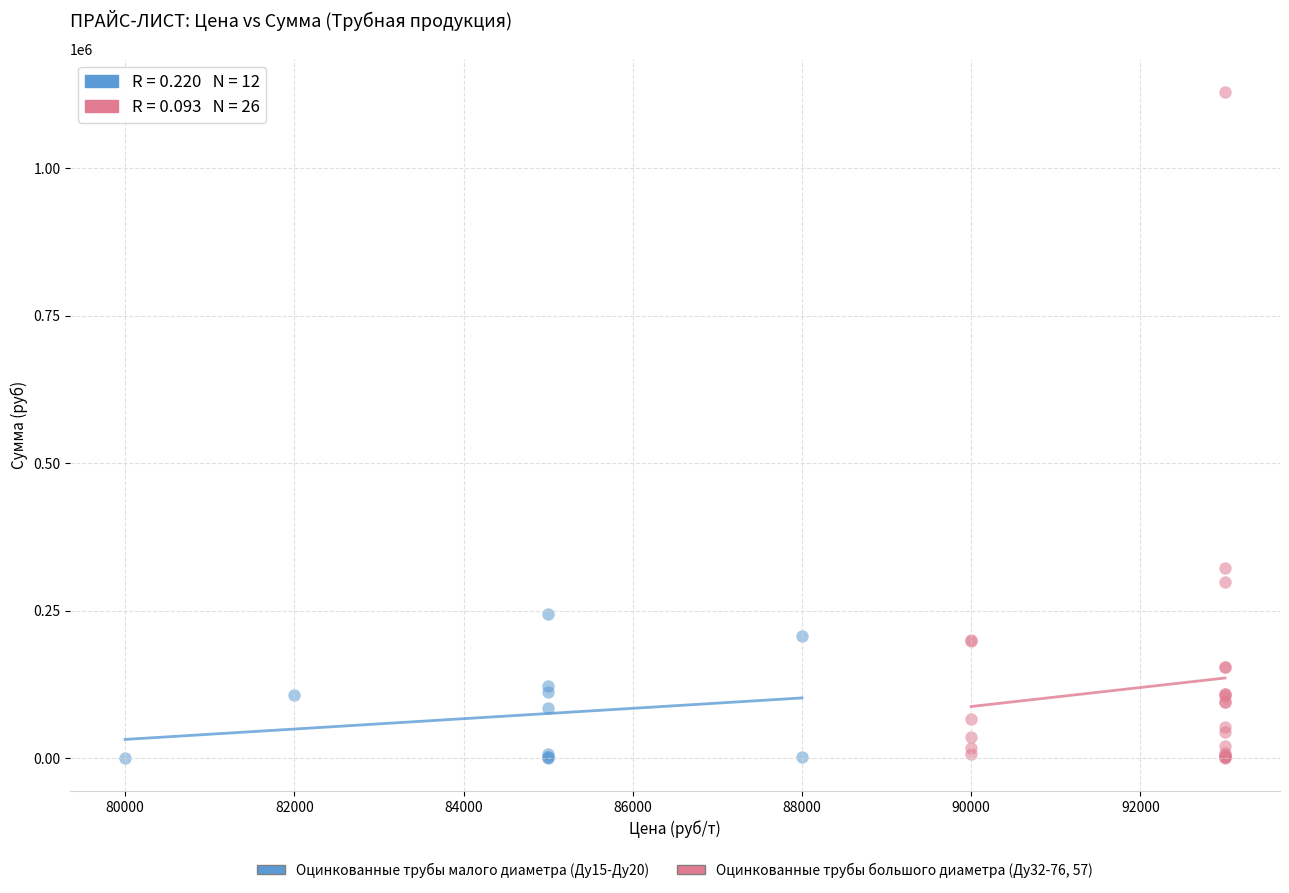

Which series contains the highest Y value?

Оцинкованные трубы большого диаметра (Ду32-76, 57)